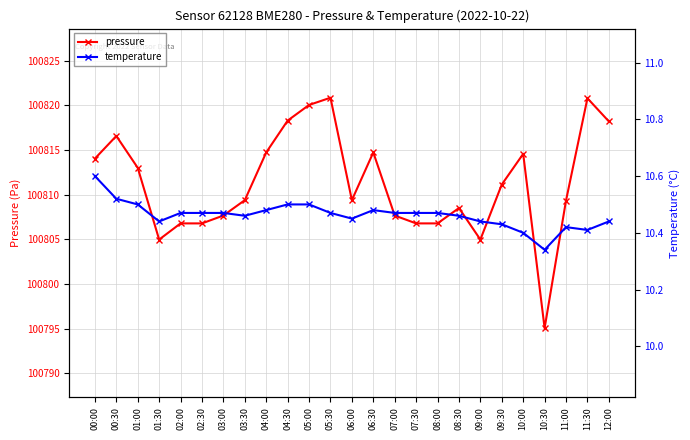

How many categories are shown in the chart?

25